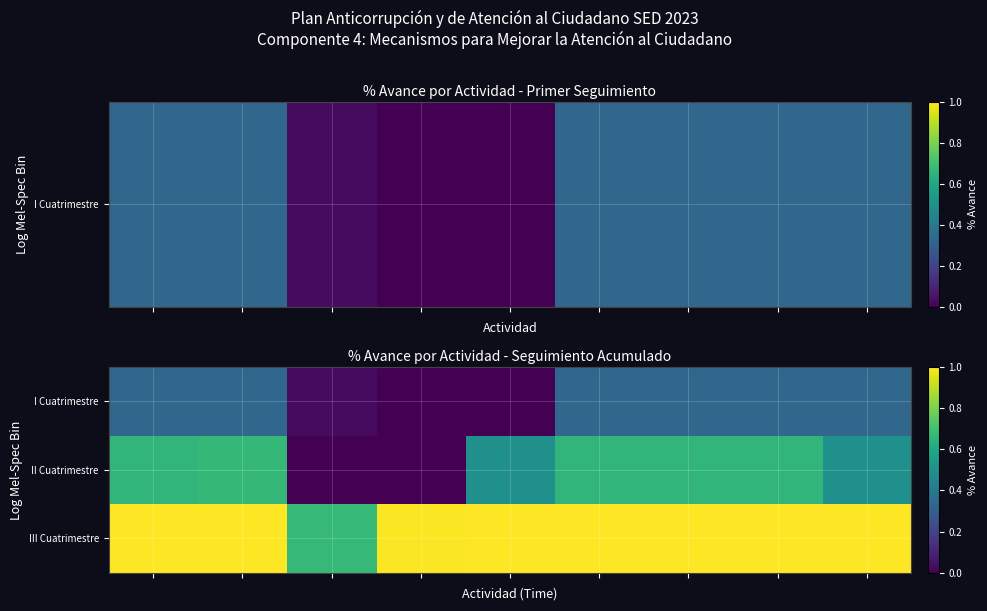

At how many categories does at least one series exceed 0?

9